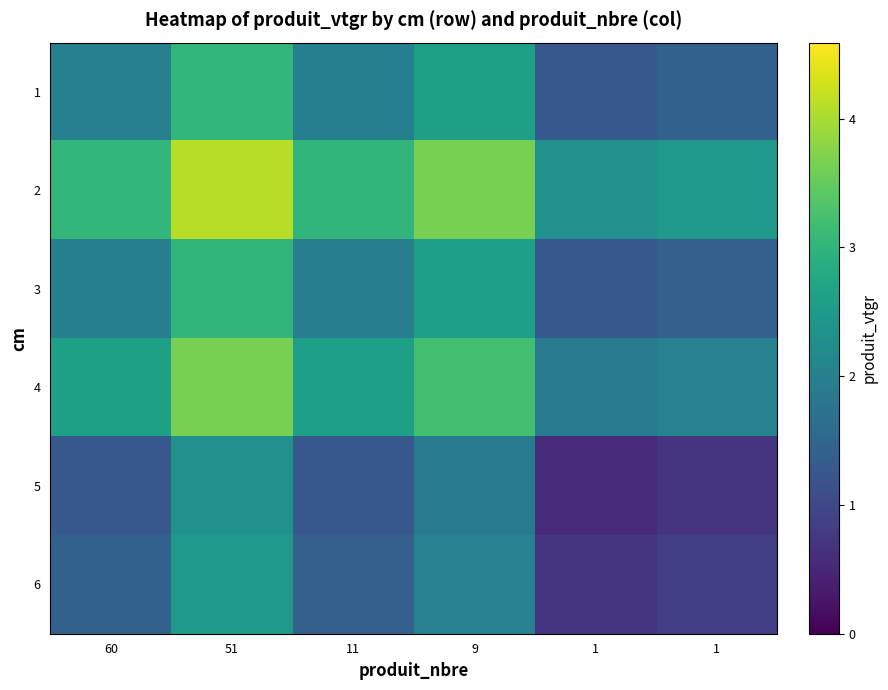

Reading left to right, what are all the values shown in this chart?

1: 60=2.0	51=3.0	11=2.0	9=2.6	1=1.3	1=1.4
2: 60=3.0	51=4.1	11=3.0	9=3.6	1=2.3	1=2.5
3: 60=2.0	51=3.0	11=2.0	9=2.6	1=1.3	1=1.4
4: 60=2.6	51=3.6	11=2.6	9=3.2	1=1.9	1=2.0
5: 60=1.3	51=2.3	11=1.3	9=1.9	1=0.5	1=0.7
6: 60=1.4	51=2.5	11=1.4	9=2.0	1=0.7	1=0.9